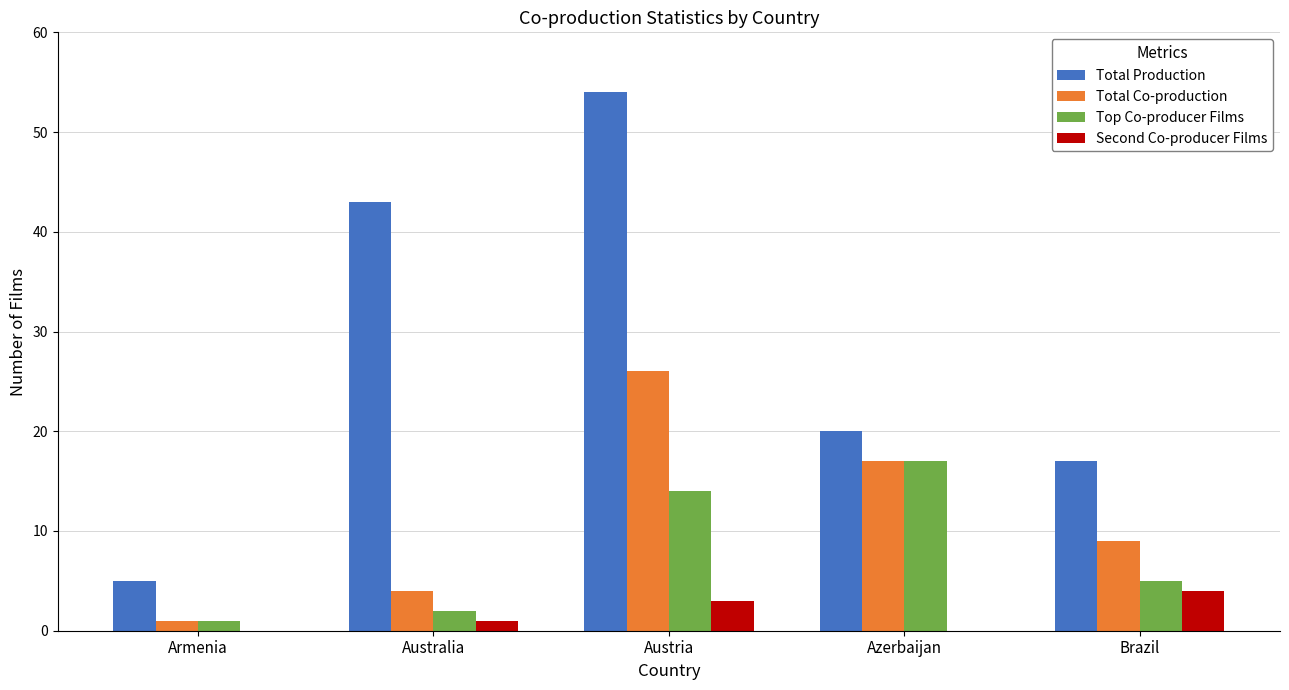

What value does the Total Production series have at Austria?

54